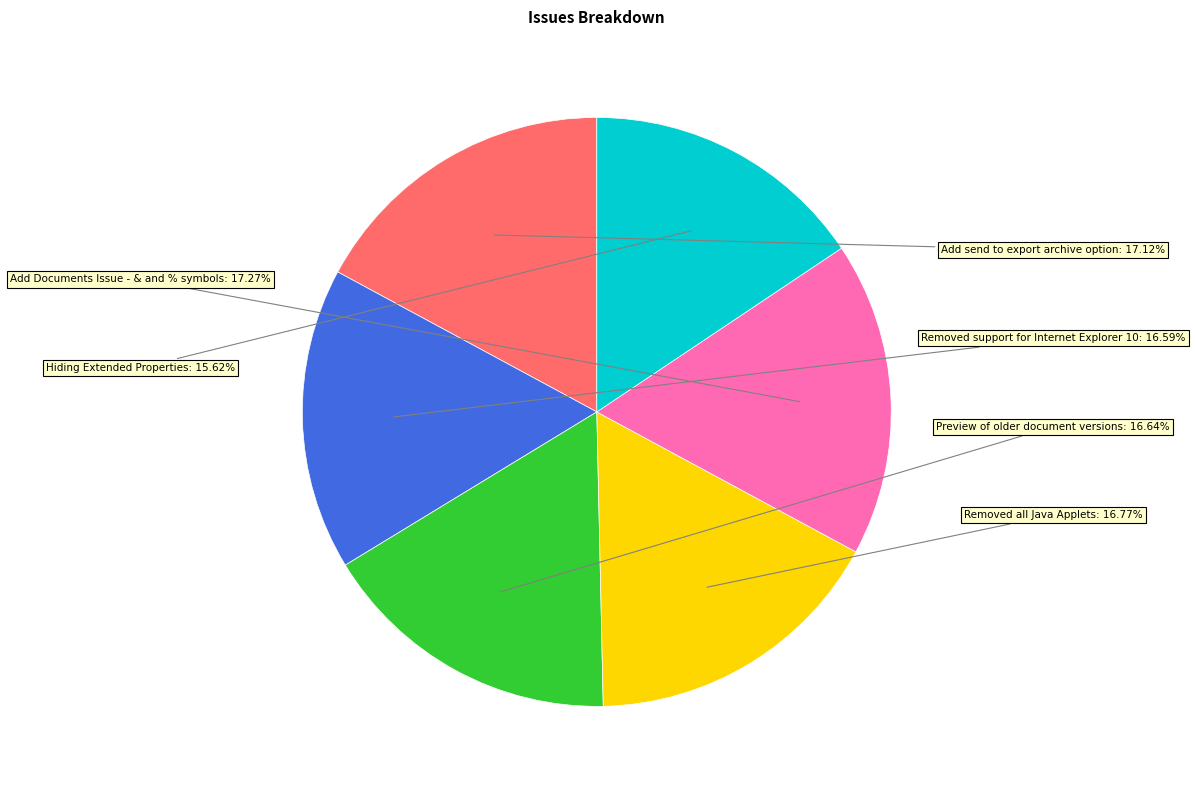

What percentage is the Removed all Java Applets slice, to the nearest percent?

17%